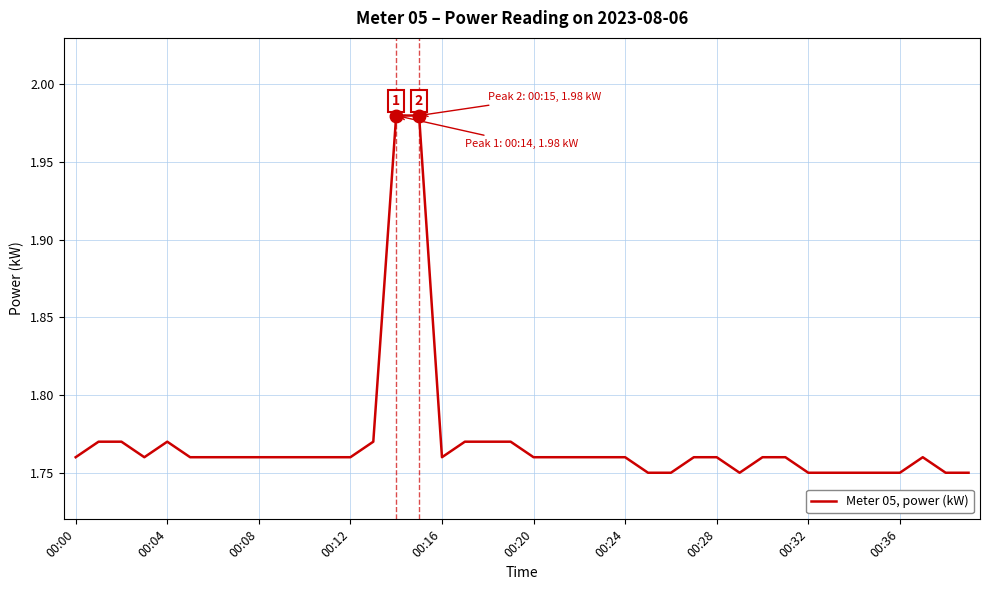

How many lines are shown in the chart?

1